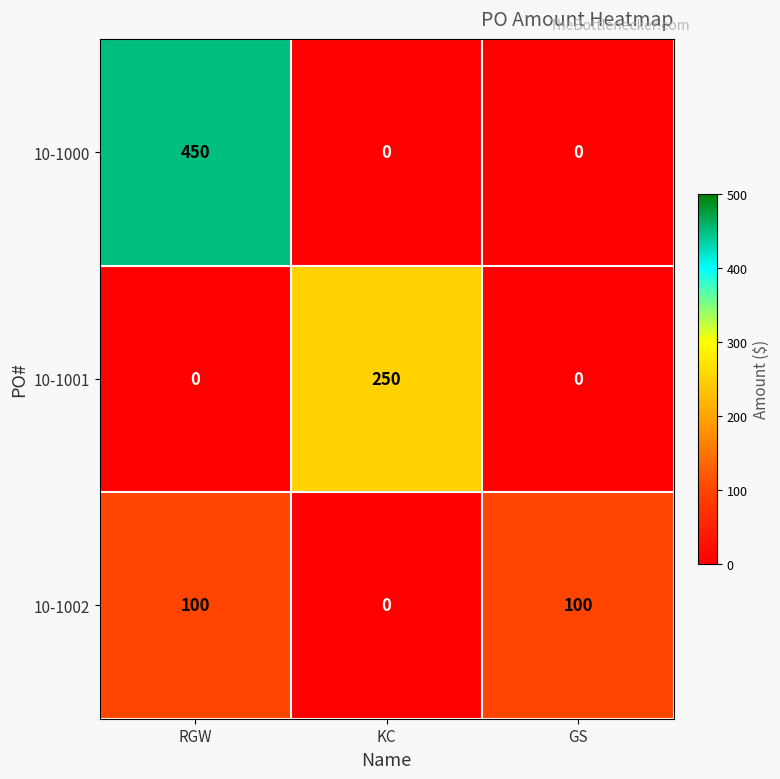

At how many categories does at least one series exceed 160?

2